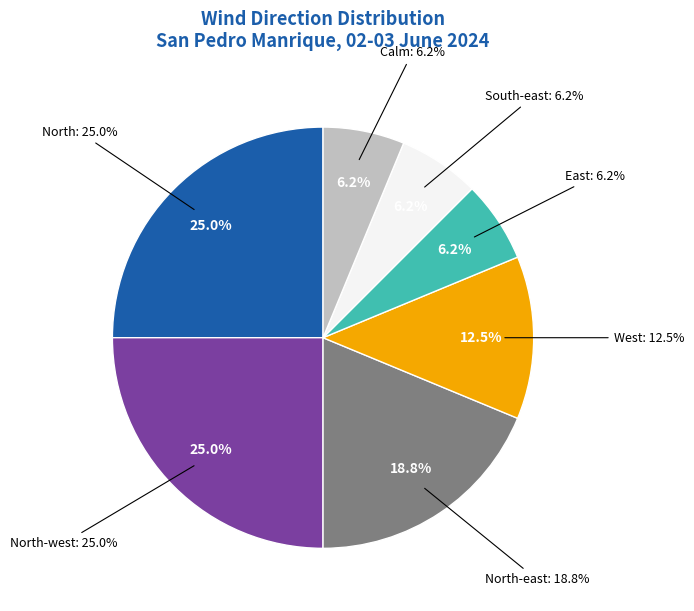

What percentage is NOT represented by North?

75.0%